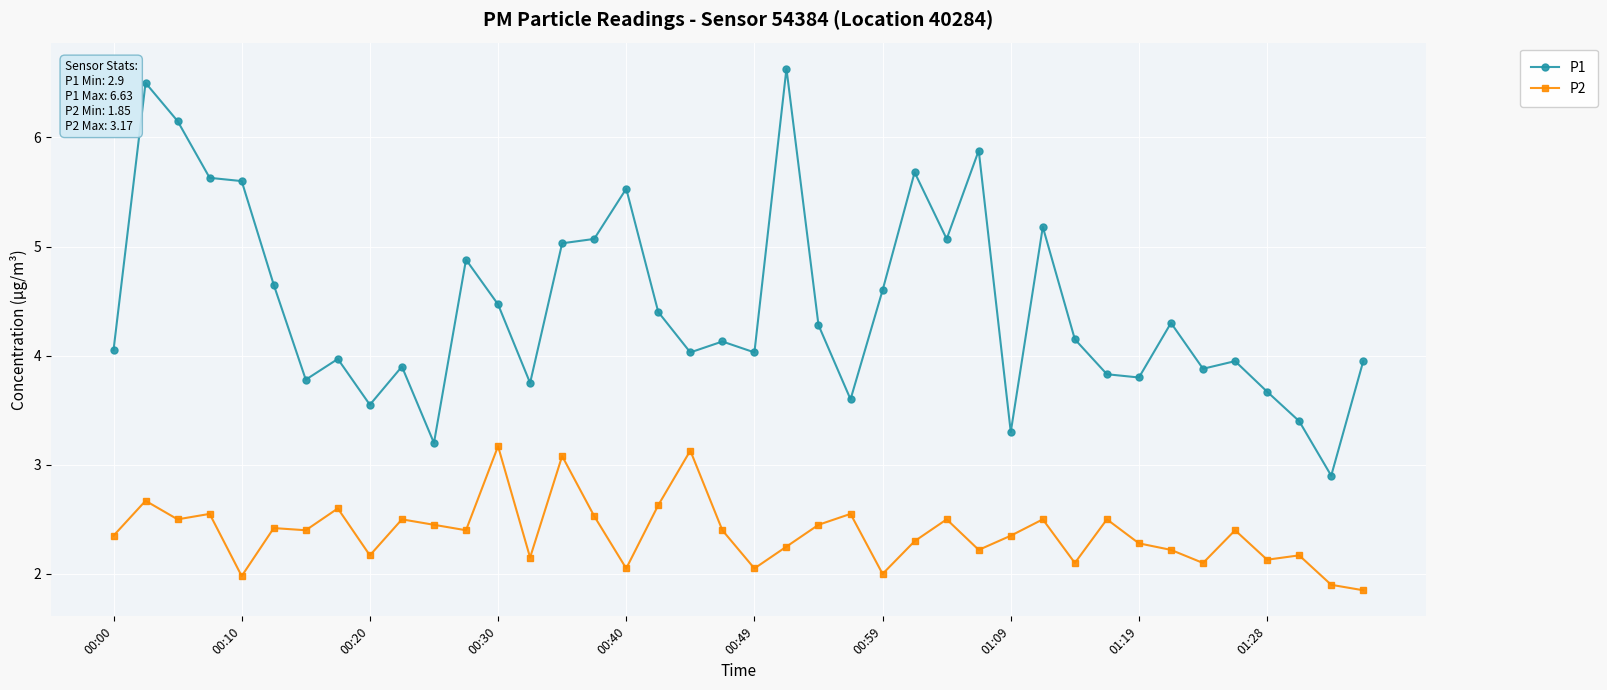

What is the average value of the P2 series?

2.4